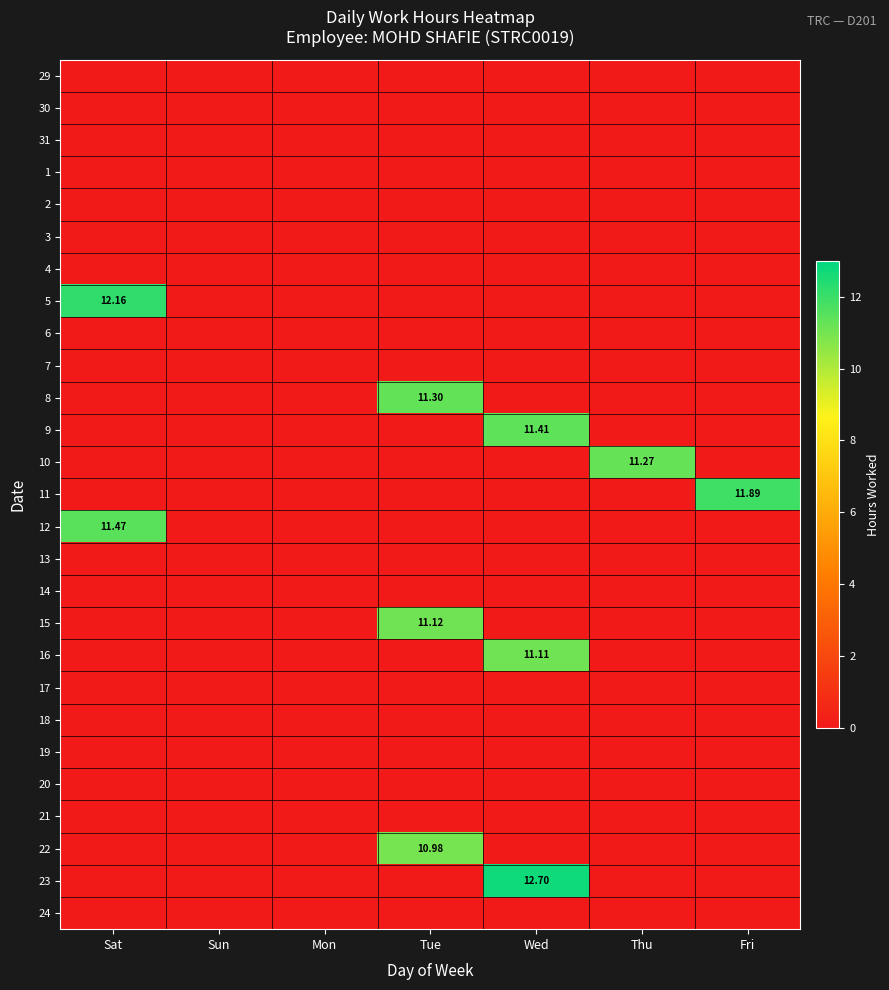

Is the value of 9 at Tue greater than the value of 5 at Thu?

No